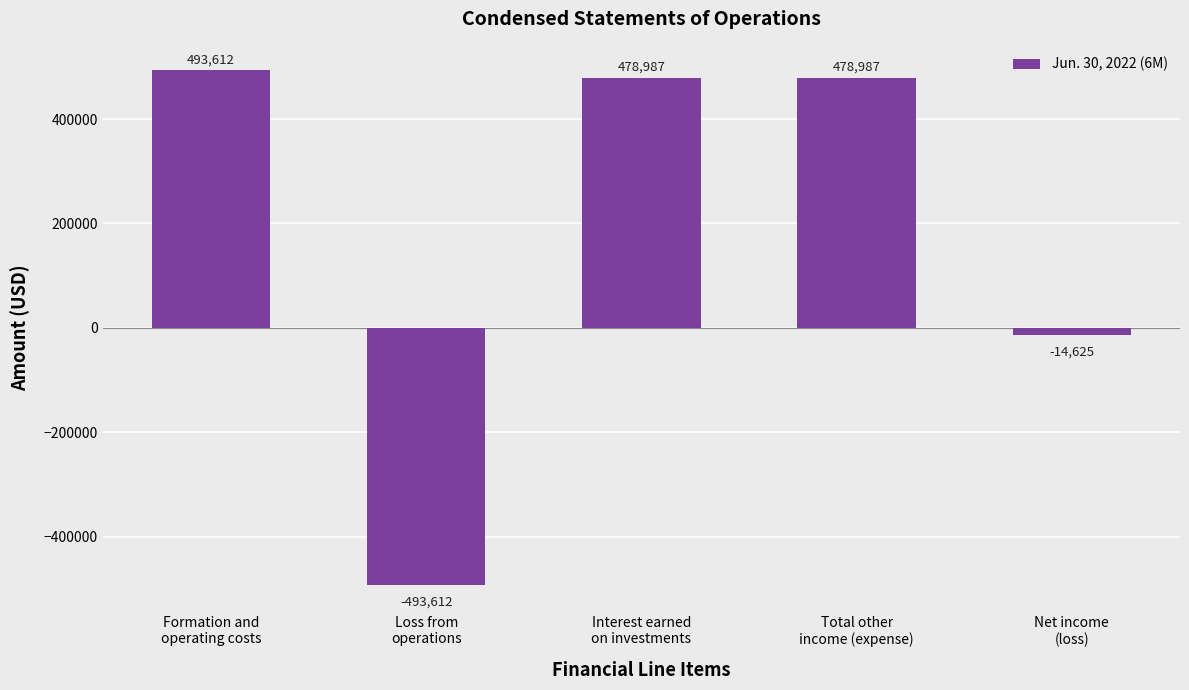

Reading left to right, list all the values displayed in this chart.

493612	-493612	478987	478987	-14625